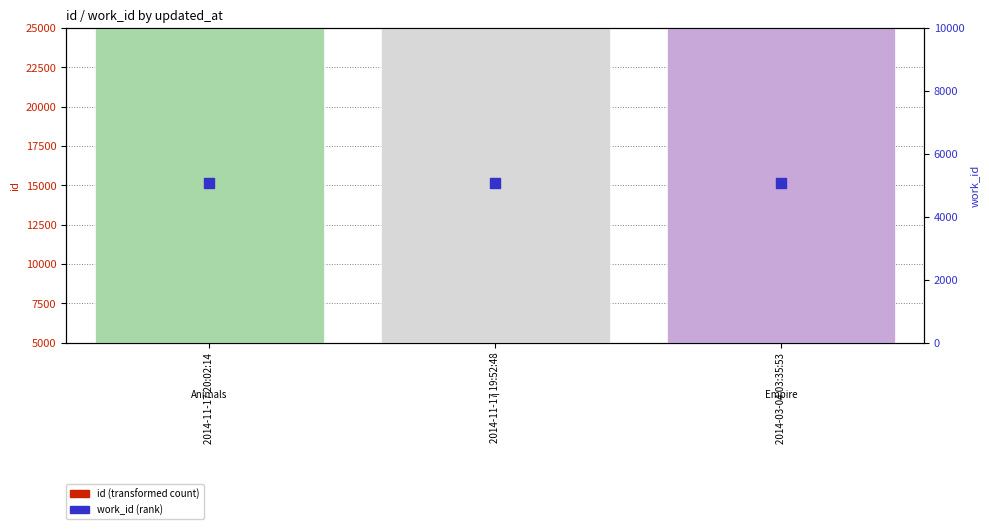

Is the value of id at 2014-11-17 19:52:48 greater than the value of work_id at 2014-03-04 03:35:53?

Yes